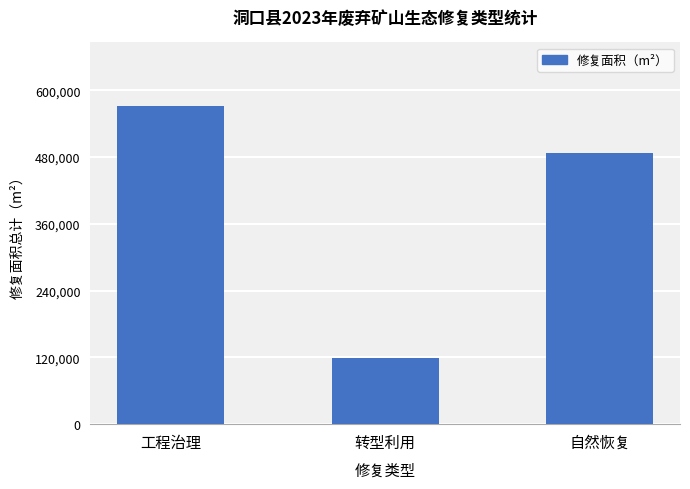

Between 工程治理 and 转型利用, which is larger?

工程治理